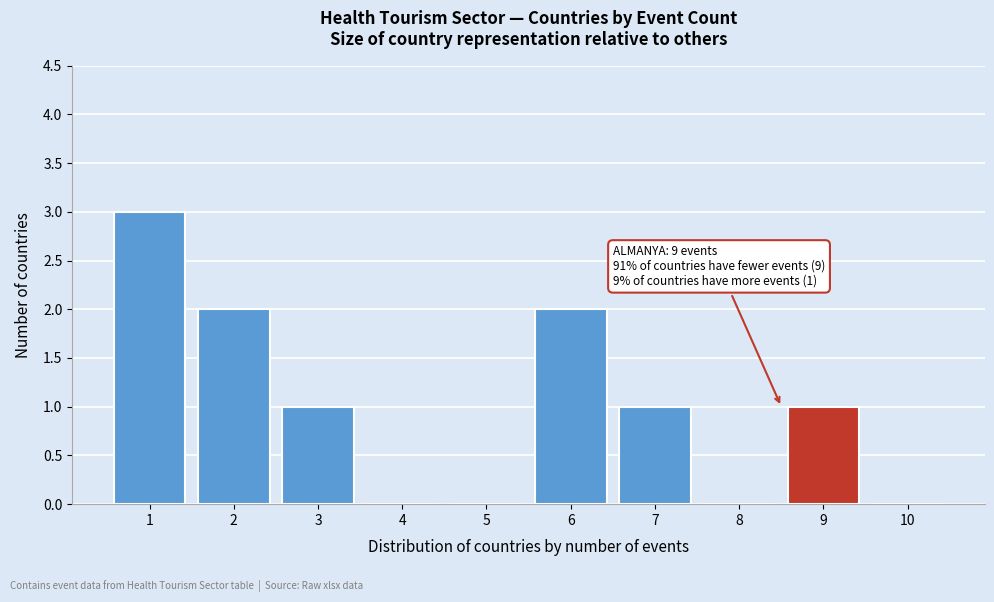

Reading left to right, transcribe all the data shown in this chart.

1=3	2=2	3=1	4=0	5=0	6=2	7=1	8=0	9=1	10=0